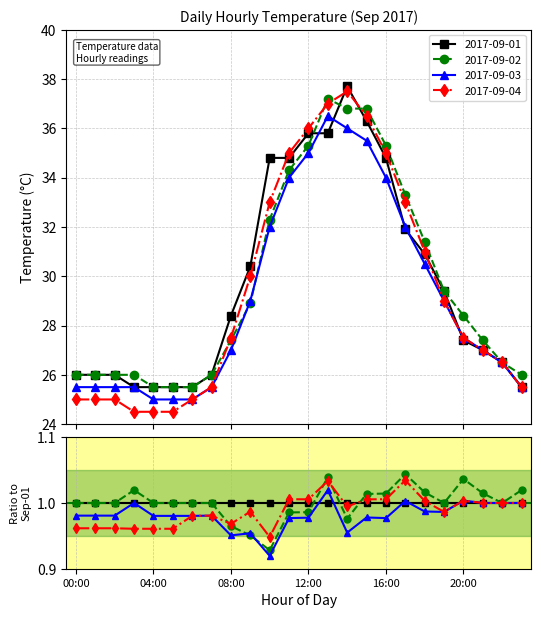

True or false: 2017-09-03/ref and 2017-09-02/ref cross at least once.

True